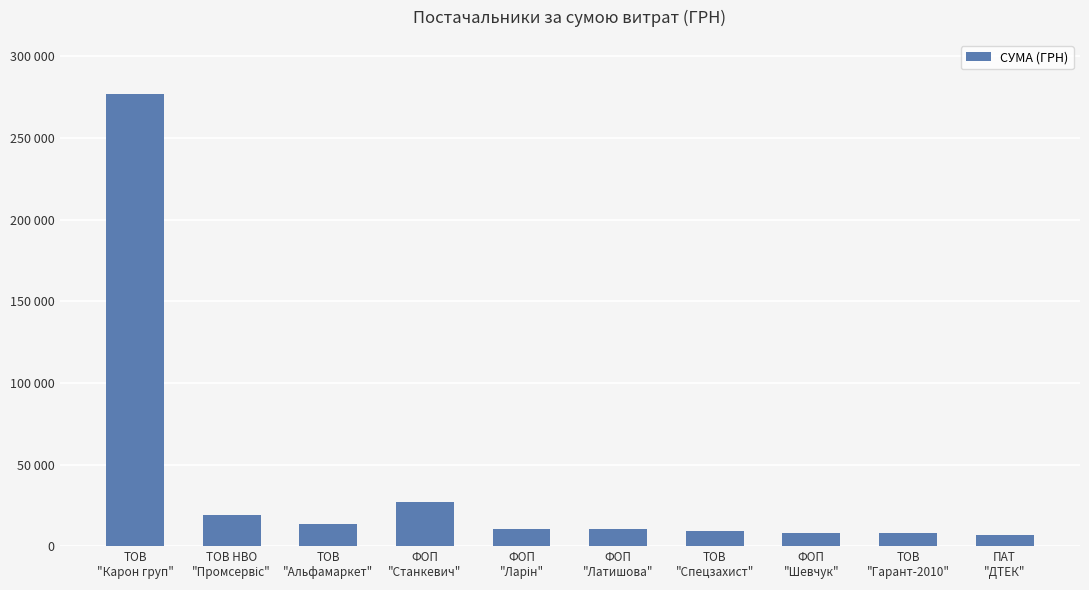

Does the chart contain any negative values?

No